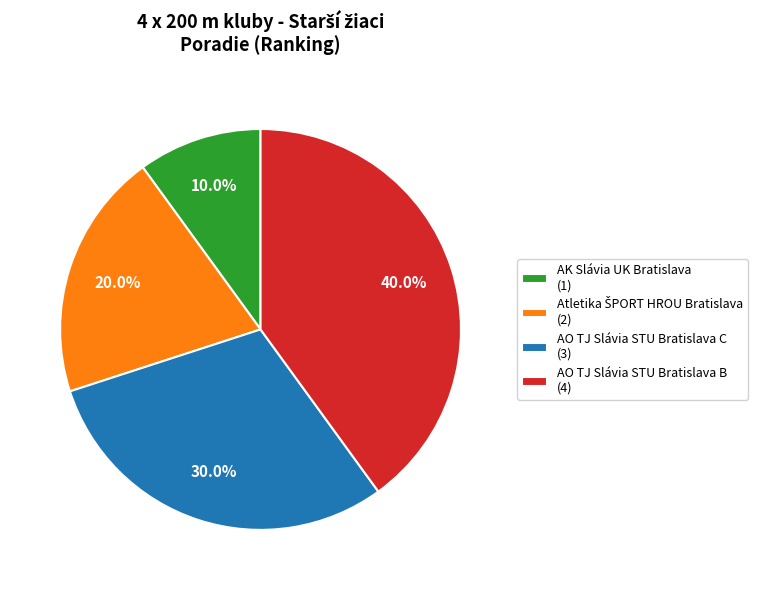

Which has a higher value, AK Slávia UK Bratislava (1) or AO TJ Slávia STU Bratislava B (4)?

AO TJ Slávia STU Bratislava B (4)